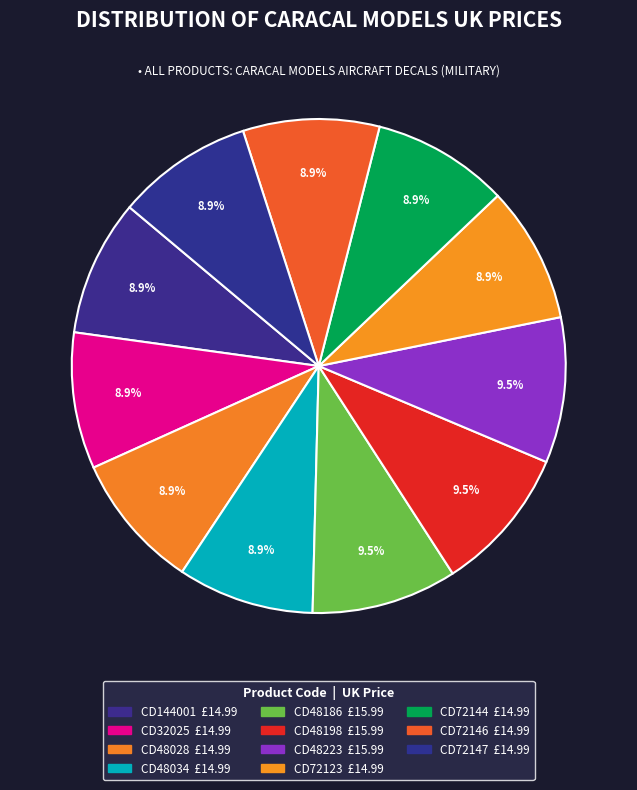

How many segments does this pie chart have?

11